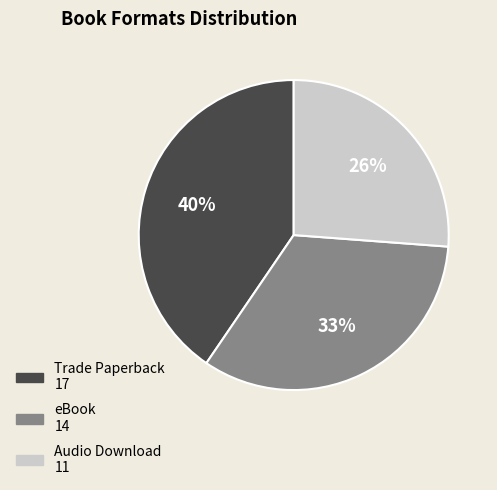

Does Trade Paperback represent more than half of the total?

No